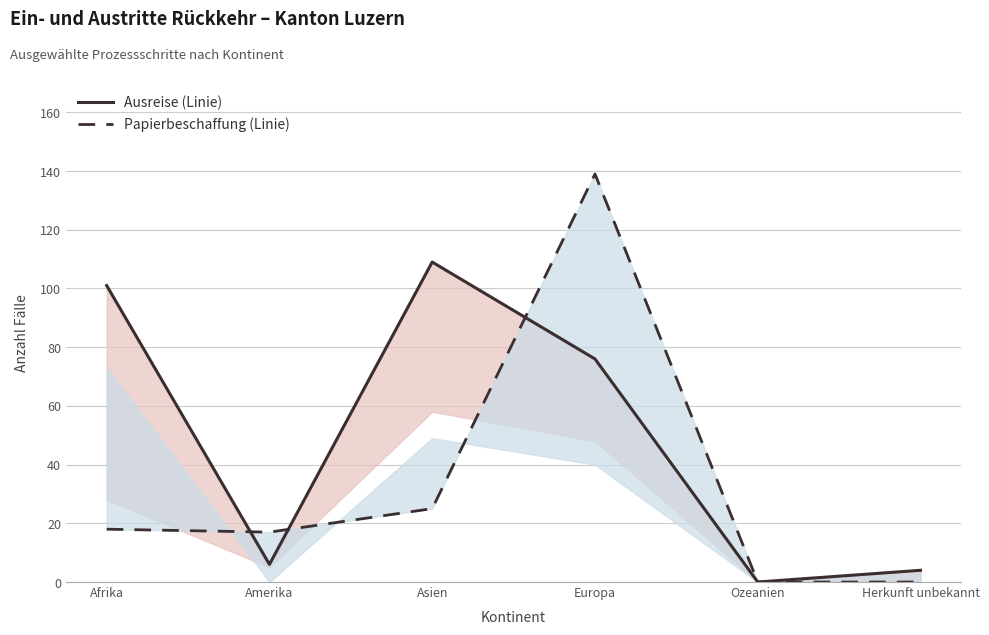

How many positive values does the Beginn Ausreiseorganisation (Linie) series have?

5